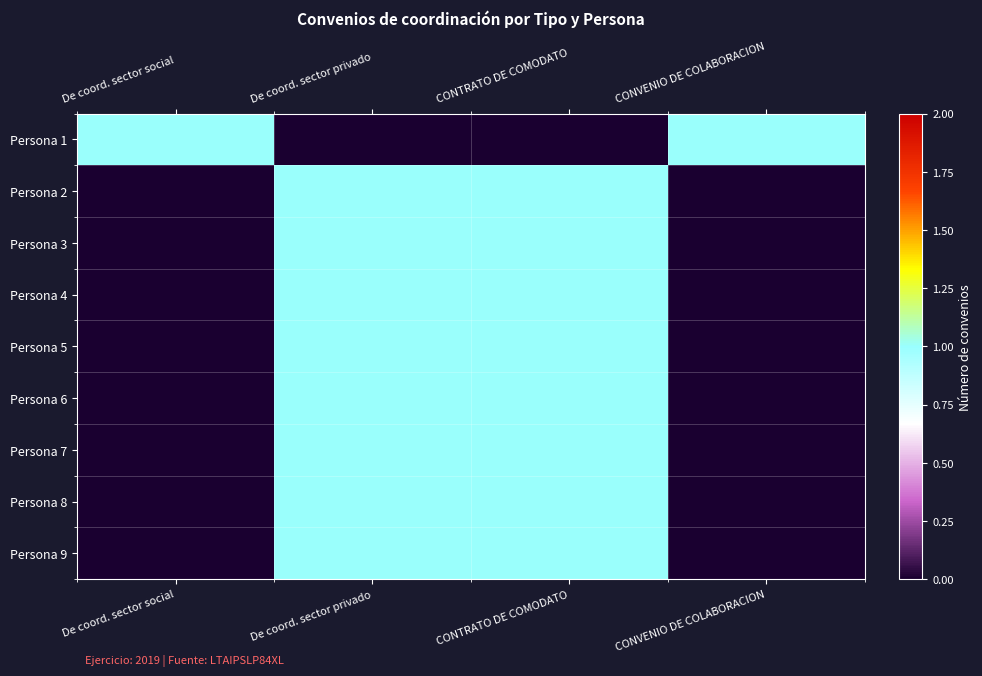

How many data points does each series have?

4